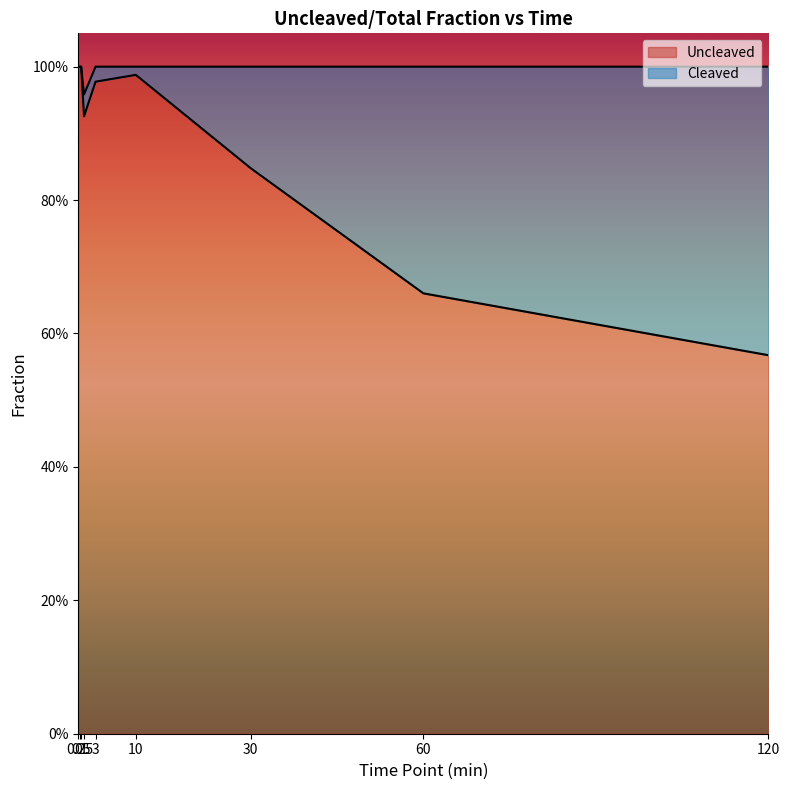

List the labels in order of value, smallest first.

120, 60, 30, 1, 3, 10, 0, 0.25, 0.5